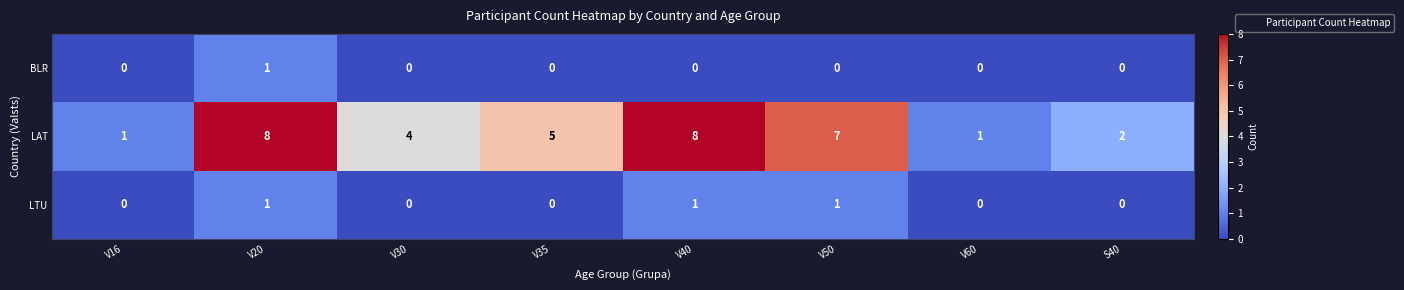

What is the highest value of the LAT series?

8